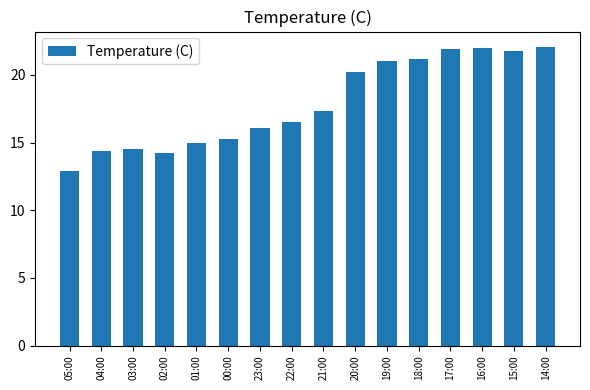

The value at 05:00 is 21.8. True or false?

False